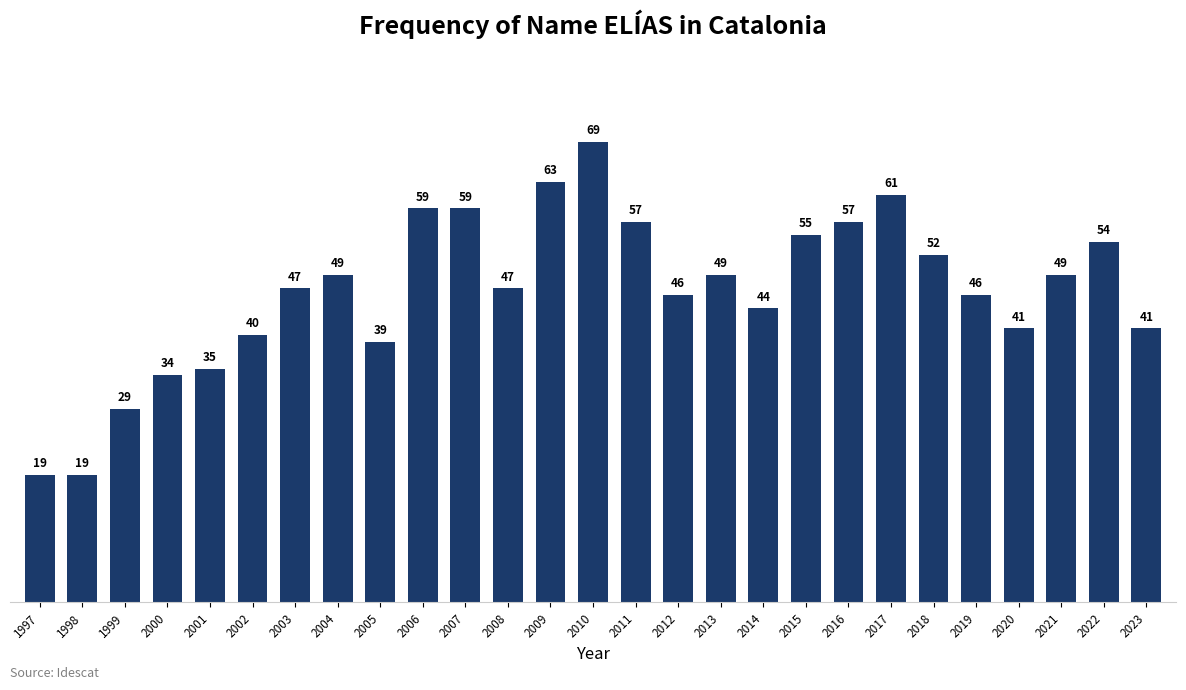

Reading left to right, transcribe all the data shown in this chart.

1997=19	1998=19	1999=29	2000=34	2001=35	2002=40	2003=47	2004=49	2005=39	2006=59	2007=59	2008=47	2009=63	2010=69	2011=57	2012=46	2013=49	2014=44	2015=55	2016=57	2017=61	2018=52	2019=46	2020=41	2021=49	2022=54	2023=41